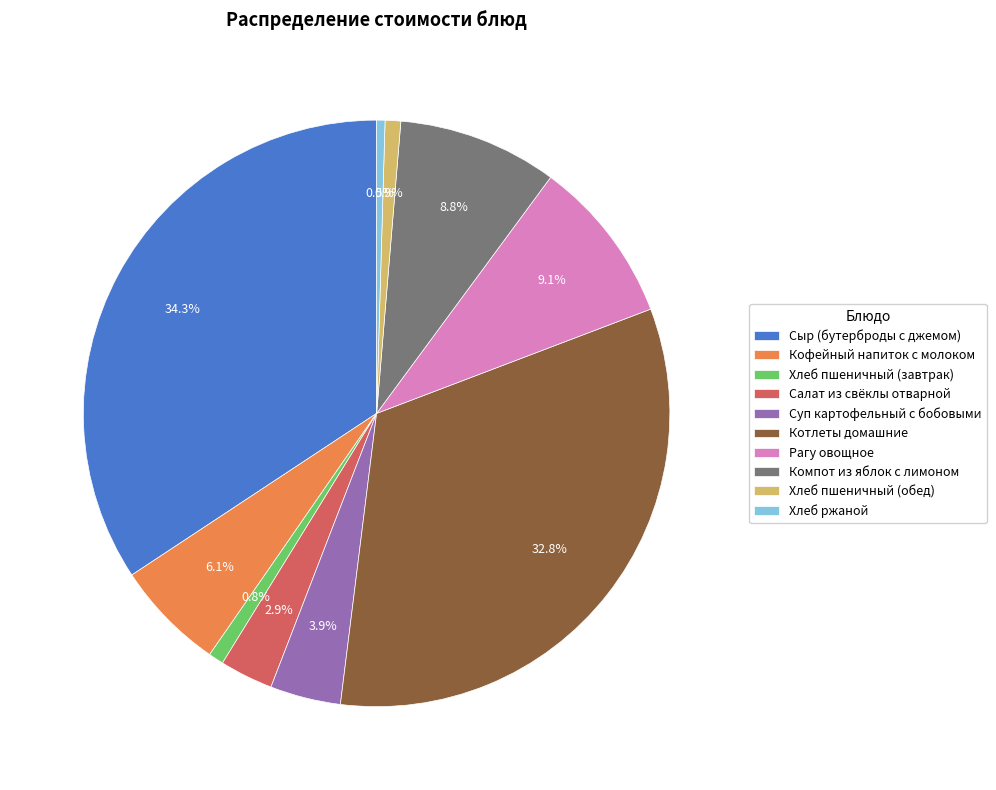

How many segments does this pie chart have?

10